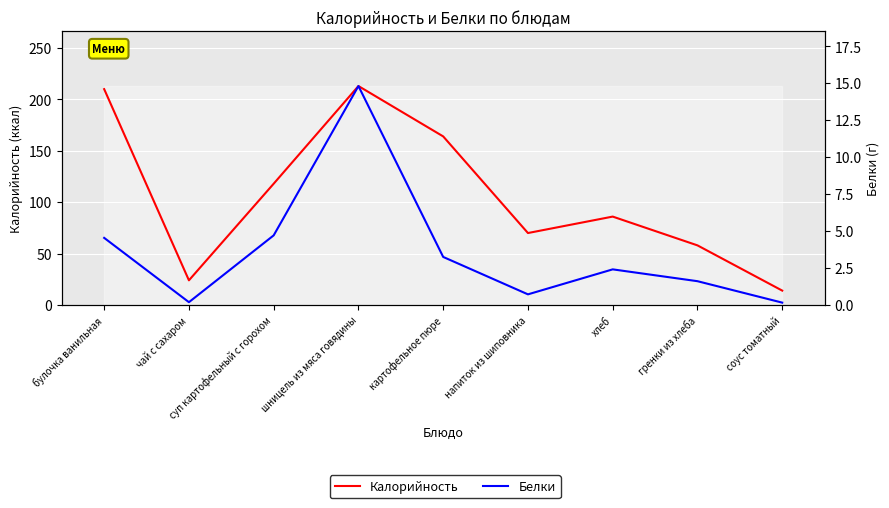

List the series in order of their peak value, highest first.

Калорийность, Белки